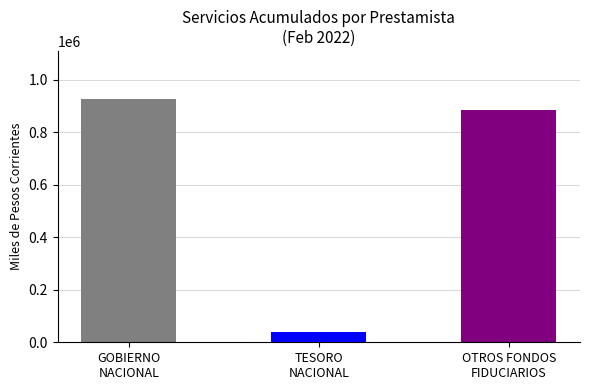

Which has a higher value, GOBIERNO NACIONAL or OTROS FONDOS FIDUCIARIOS?

GOBIERNO NACIONAL